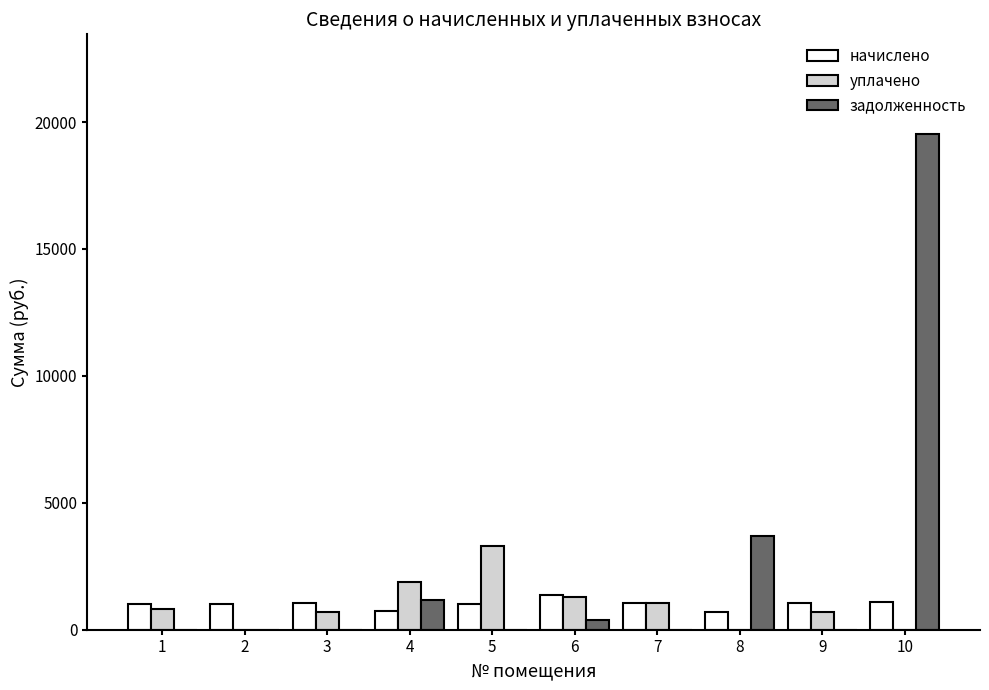

What is the sum of the задолженность values at 4 and 1?

1173.9